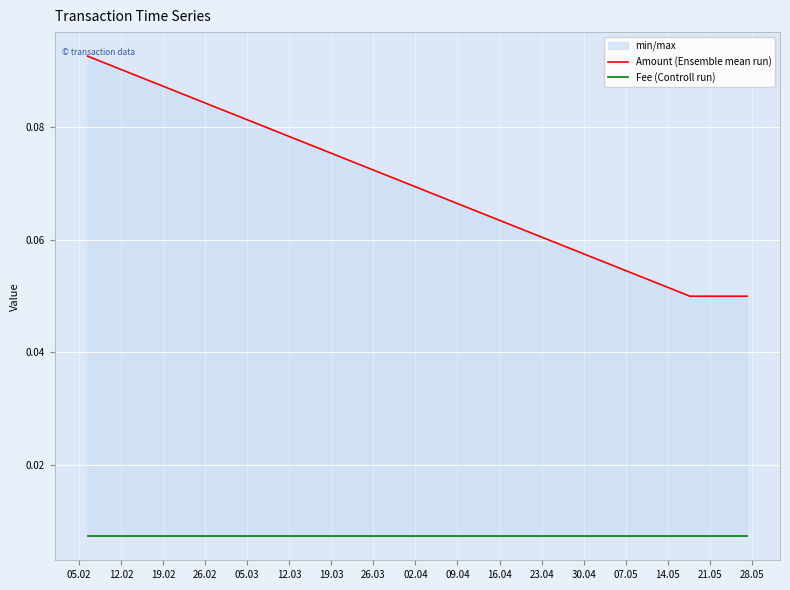

Where is Fee (Controll run) nearest to the value 0?

05.02